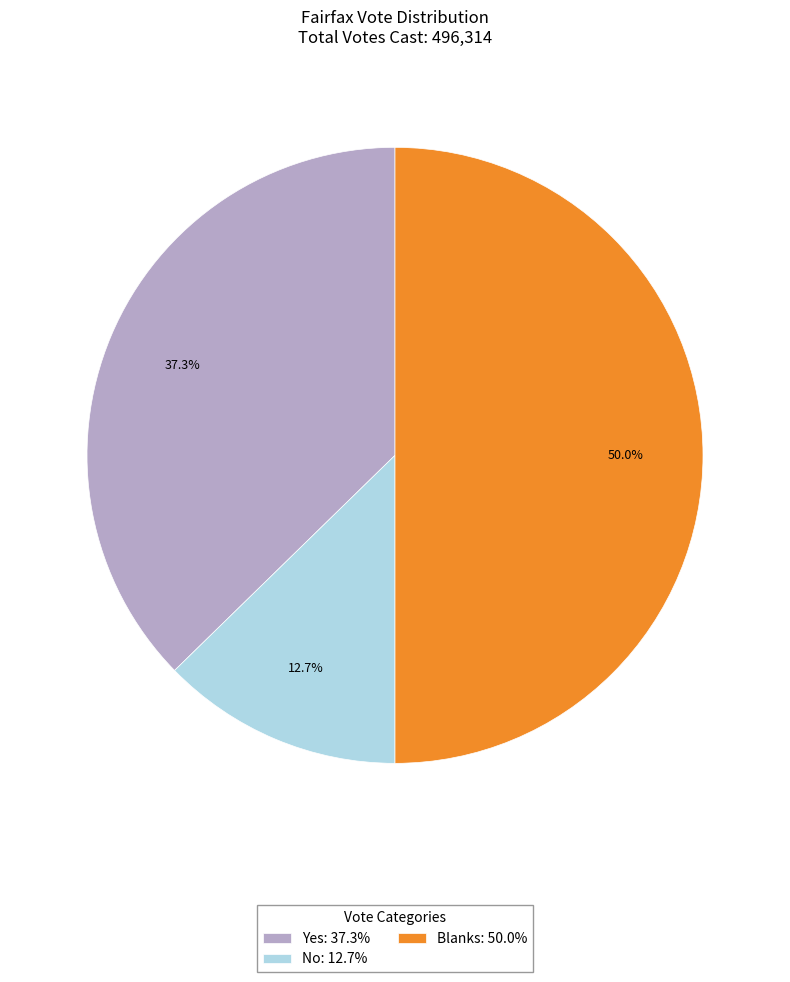

To the nearest percent, what is the difference between the No and Yes slice percentages?

25%